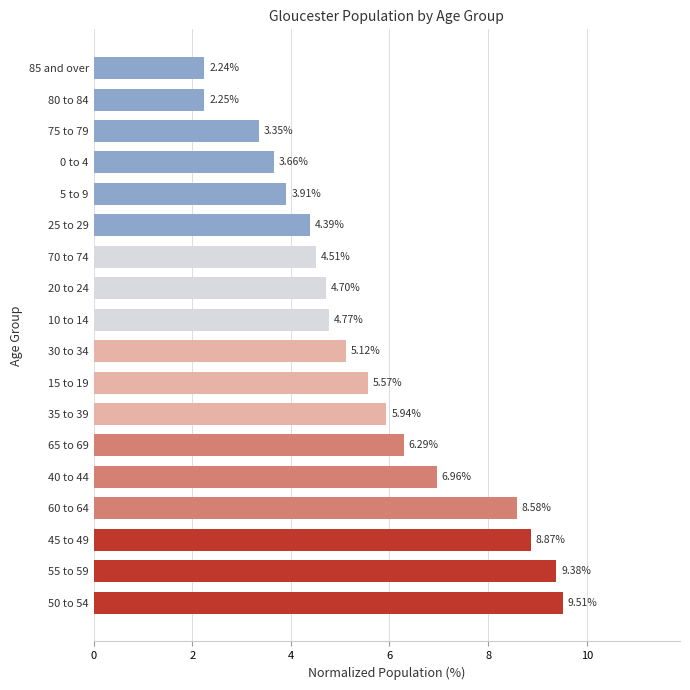

What is the sum of all values?

100.0